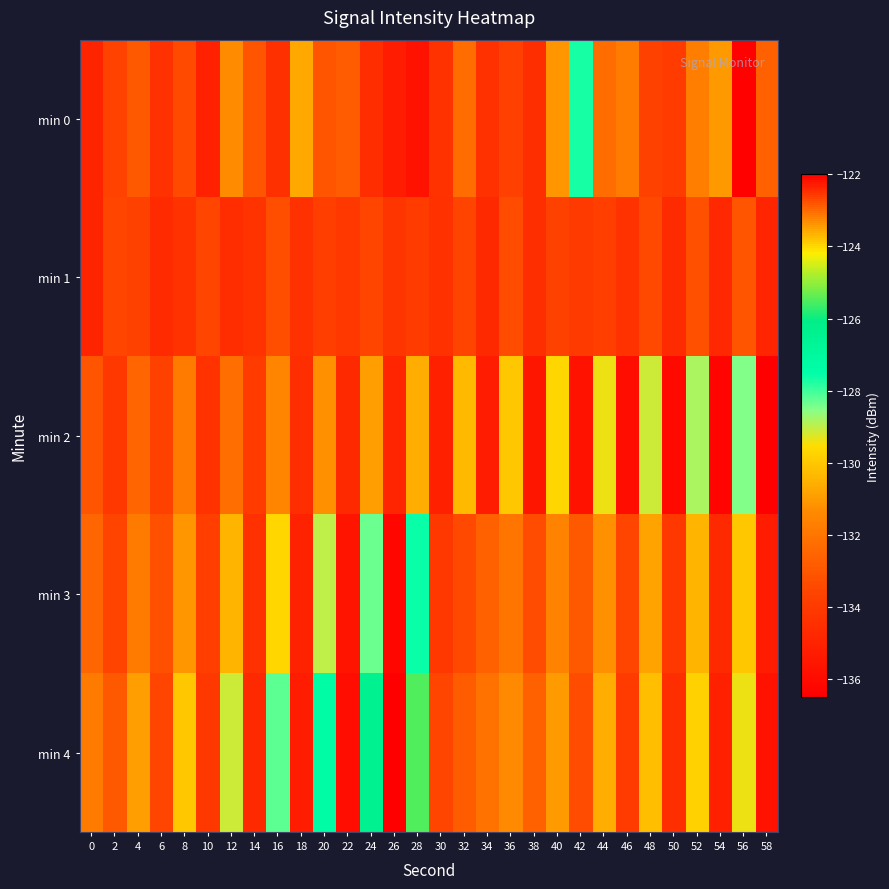

At 36, list the series in order from smallest to largest.

min 0, min 1, min 3, min 4, min 2